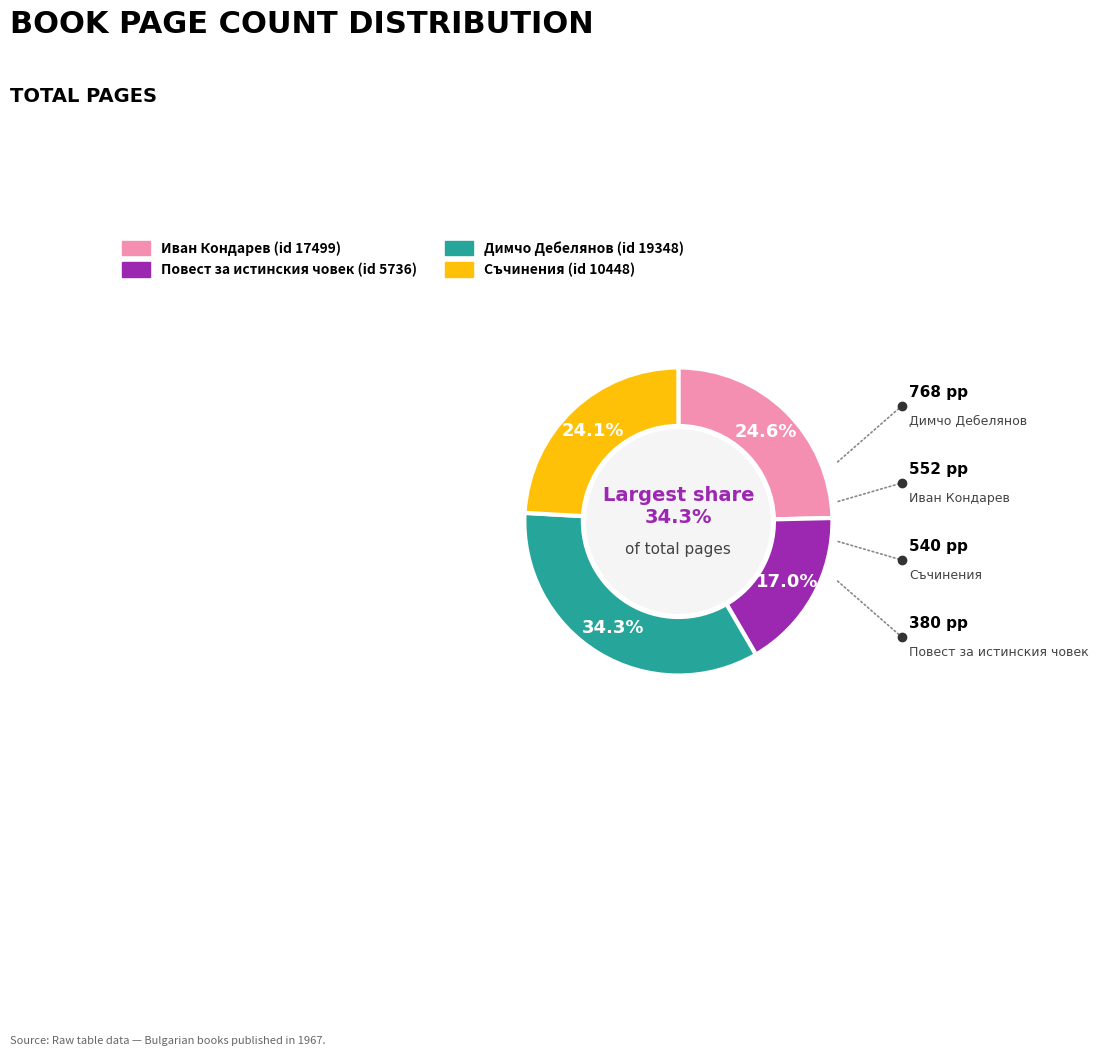

Which category has the biggest portion of the pie?

Димчо Дебелянов
(id 19348)